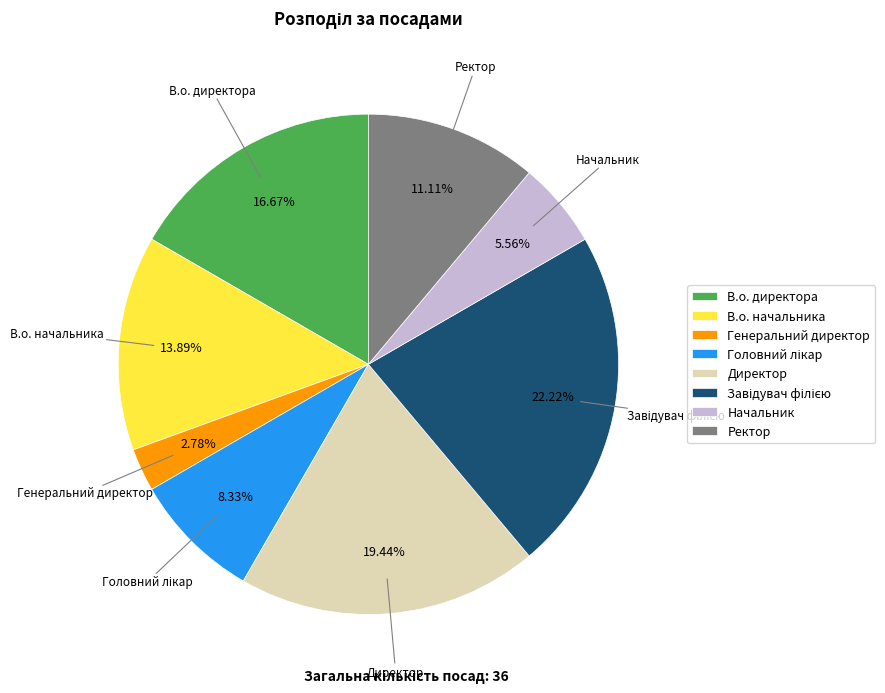

To the nearest percent, what is the difference between the largest and smallest slice percentages?

19%